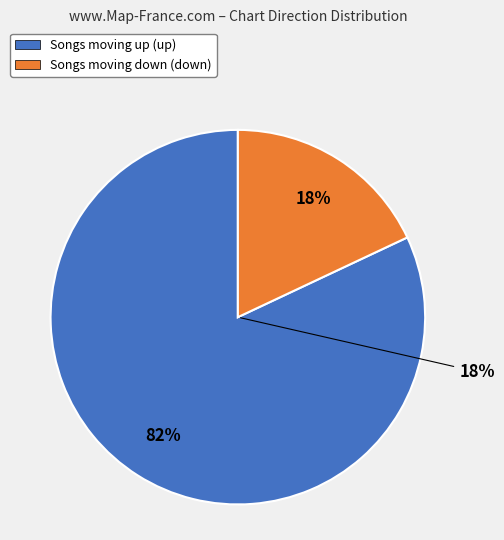

Count the number of slices in the pie.

2